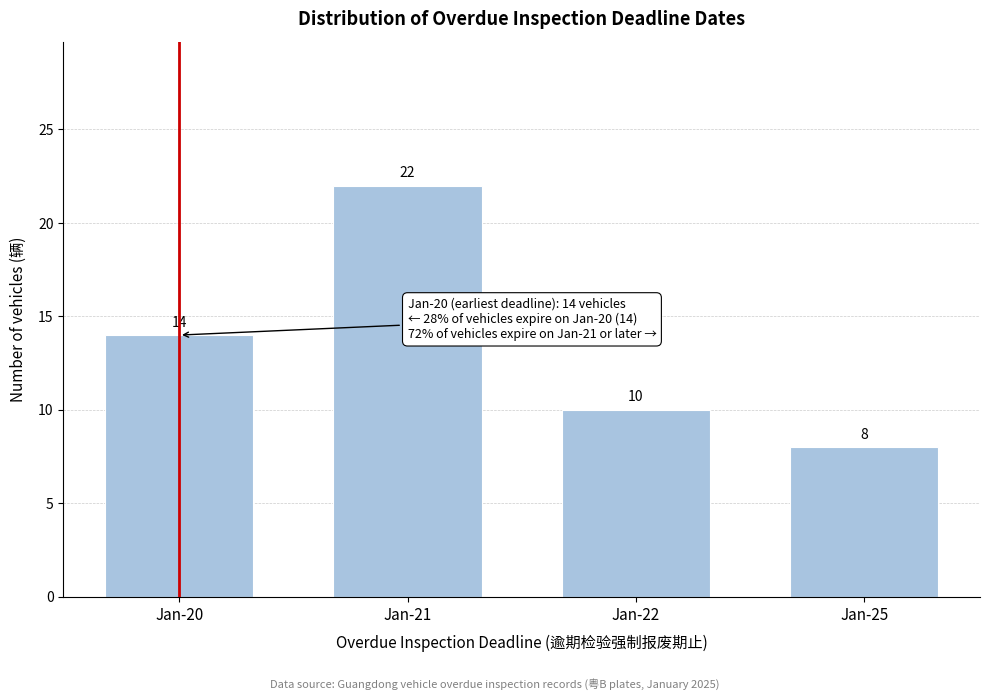

Reading left to right, transcribe all the data shown in this chart.

14	22	10	8